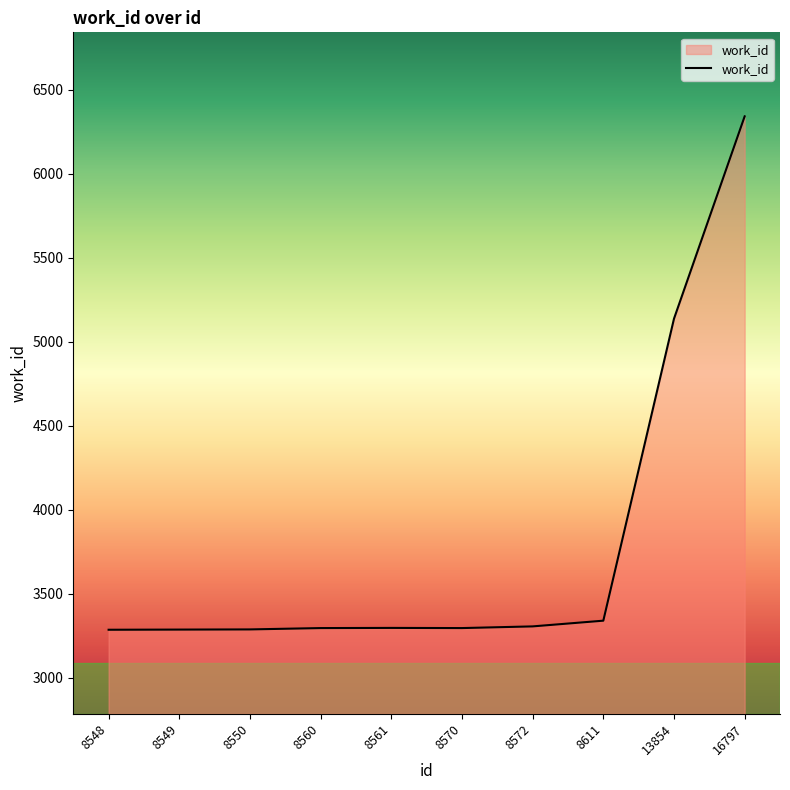

The chart shows a value of 5065 at 8549. True or false?

False